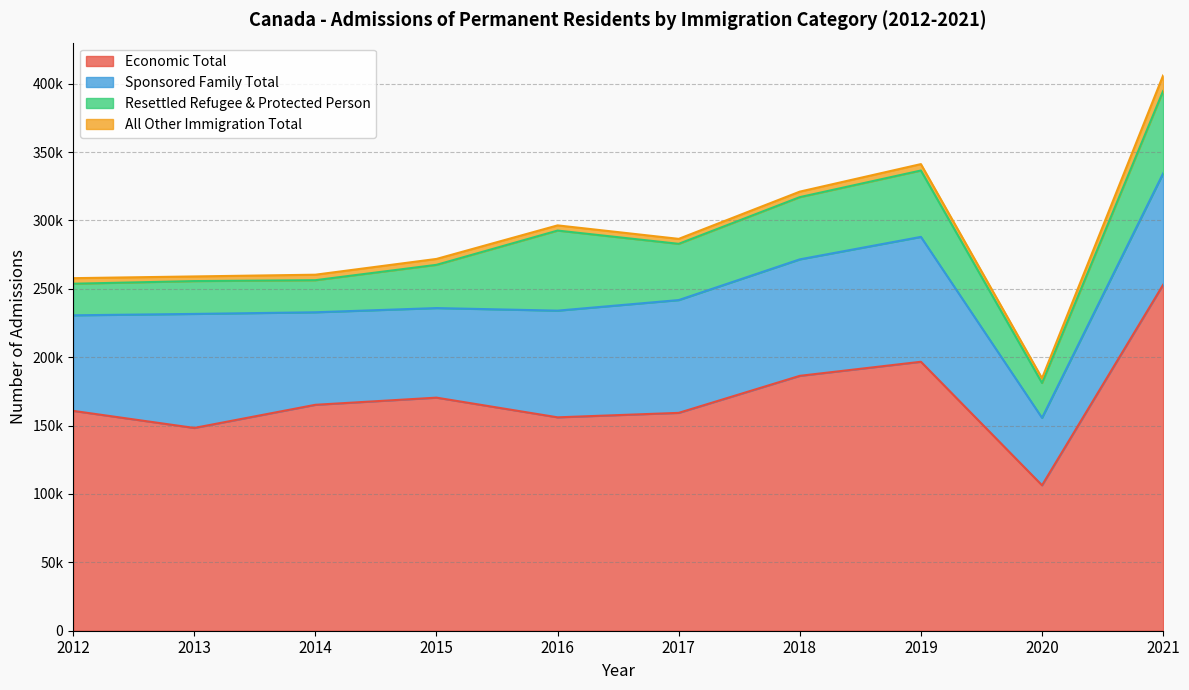

What is the average value of the Sponsored Family Total series?

75405